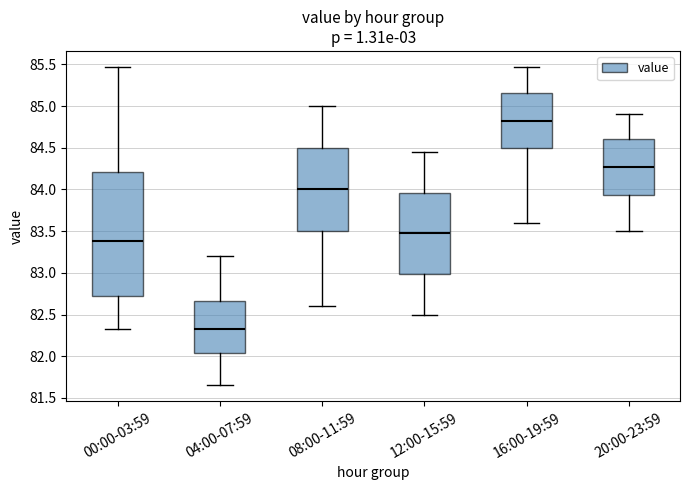

Which box is the tallest, from its lower edge to its upper edge?

00:00-03:59